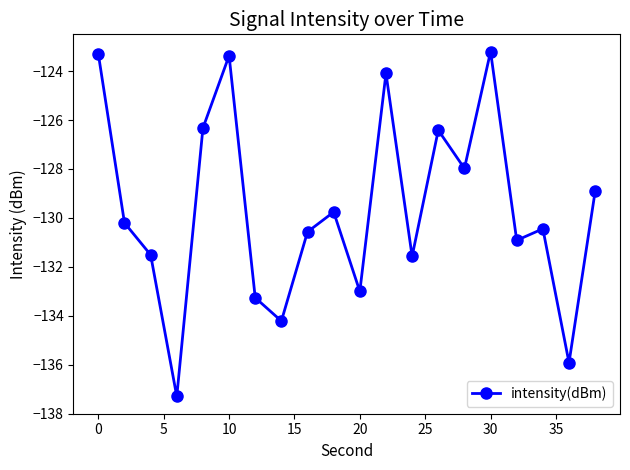

How many data points does each series have?

20